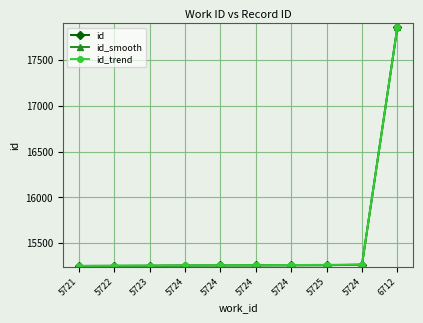

Rank the series by their average value, from highest to lowest.

id_trend, id_smooth, id